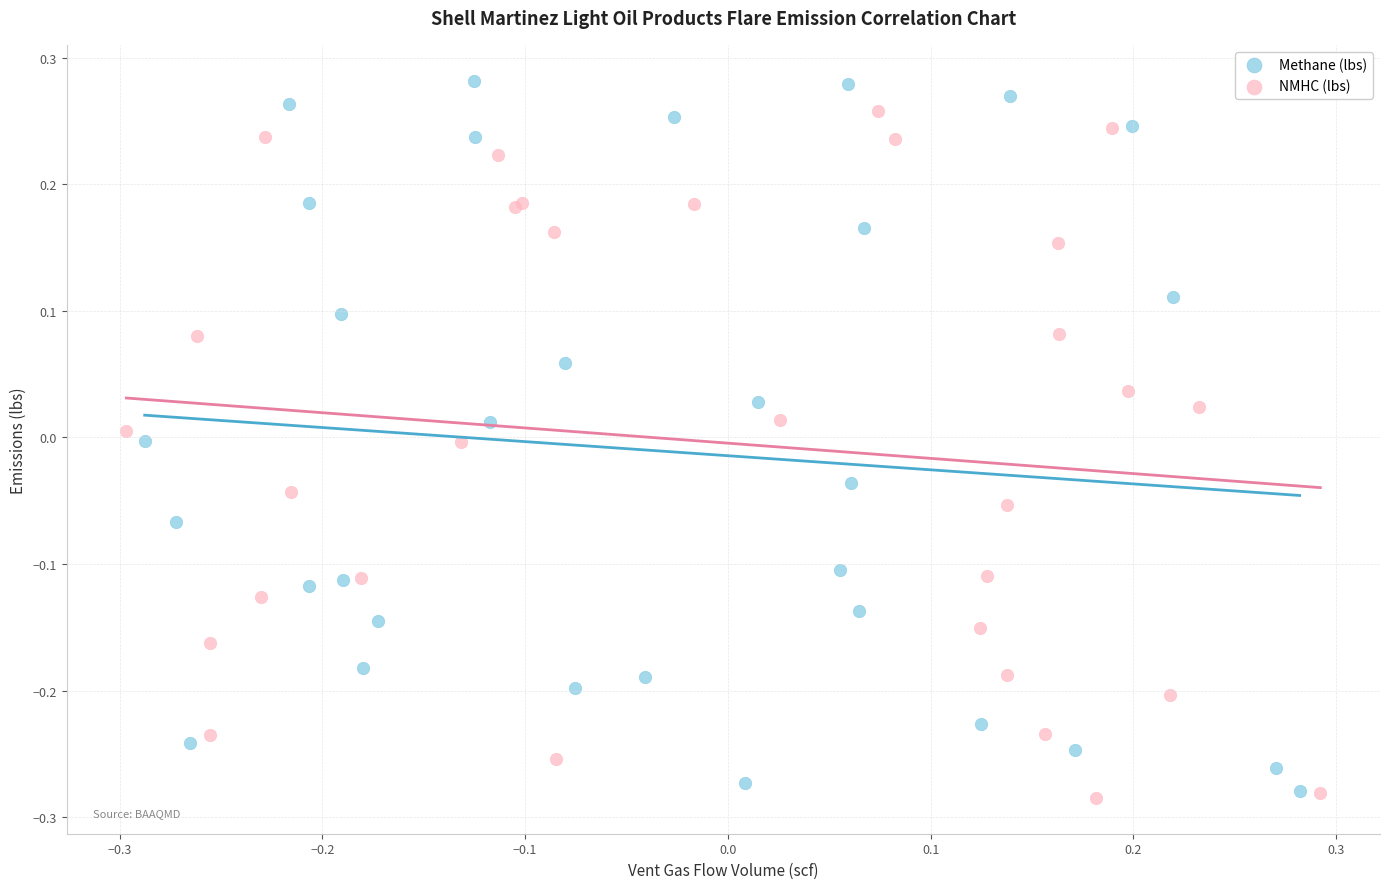

What are all the series names shown in the legend?

Methane (lbs), NMHC (lbs)